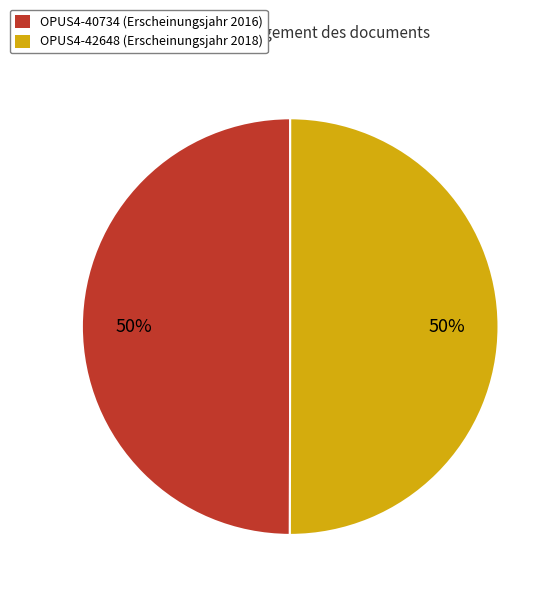

Approximately how many times larger is the value at OPUS4-40734 (Erscheinungsjahr 2016) compared to OPUS4-42648 (Erscheinungsjahr 2018)?

1.0